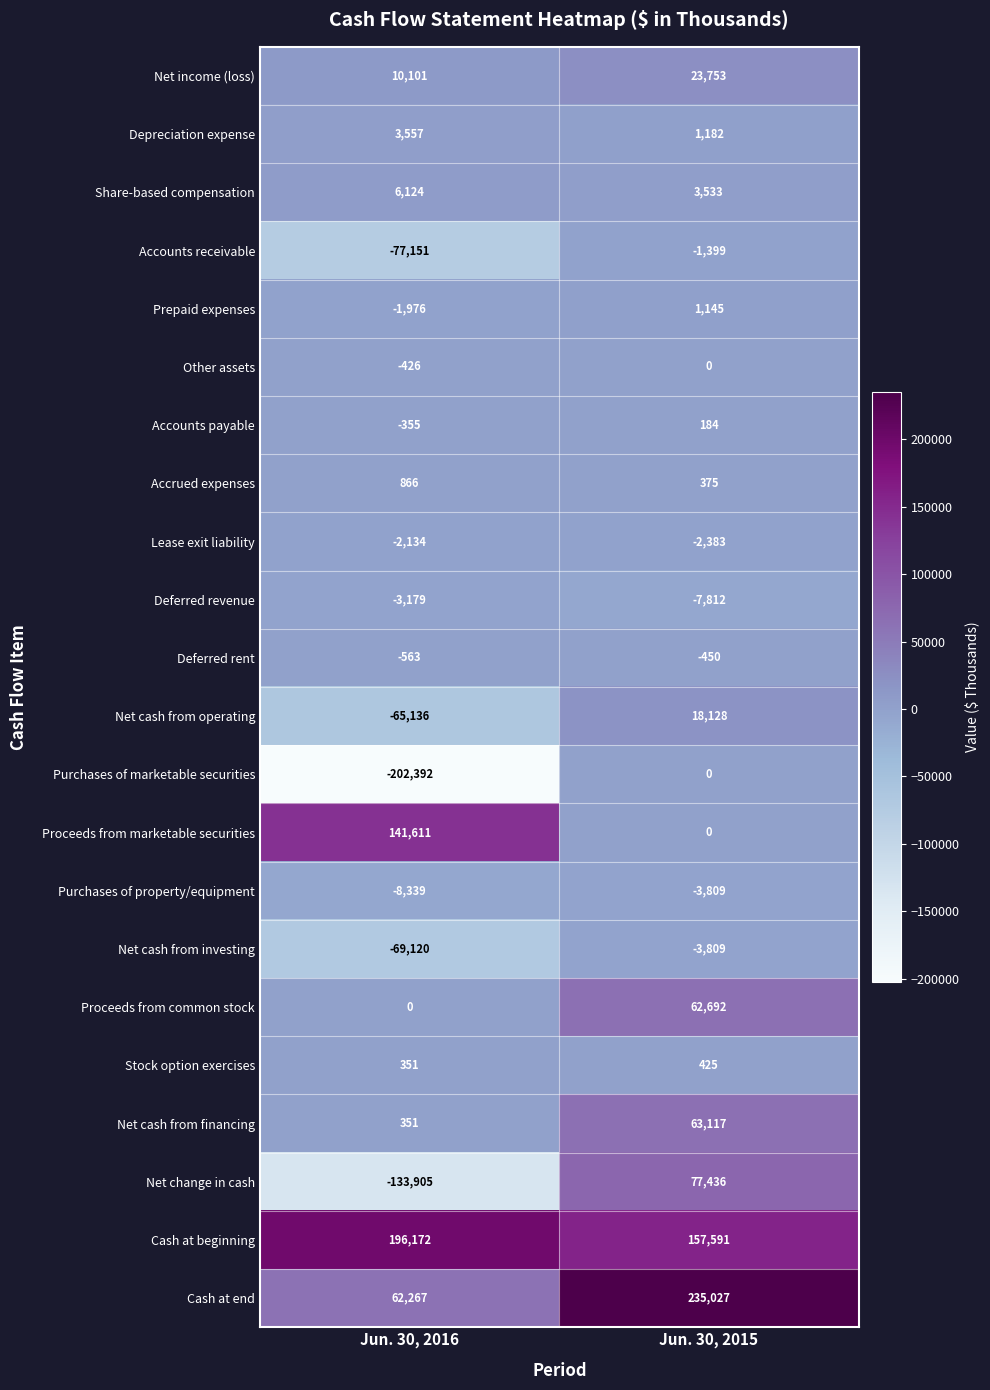

What is the difference between the Lease exit liability values at Jun. 30, 2015 and Jun. 30, 2016?

249